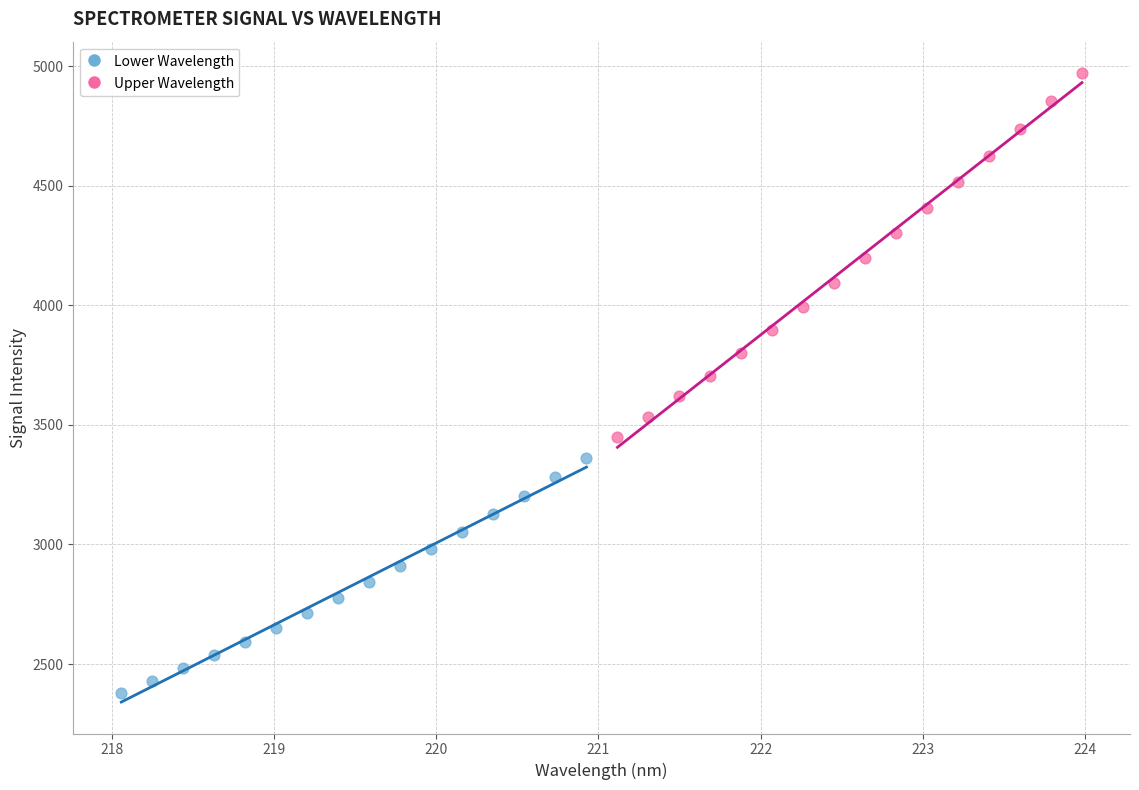

Which series contains the highest Y value?

Upper Wavelength